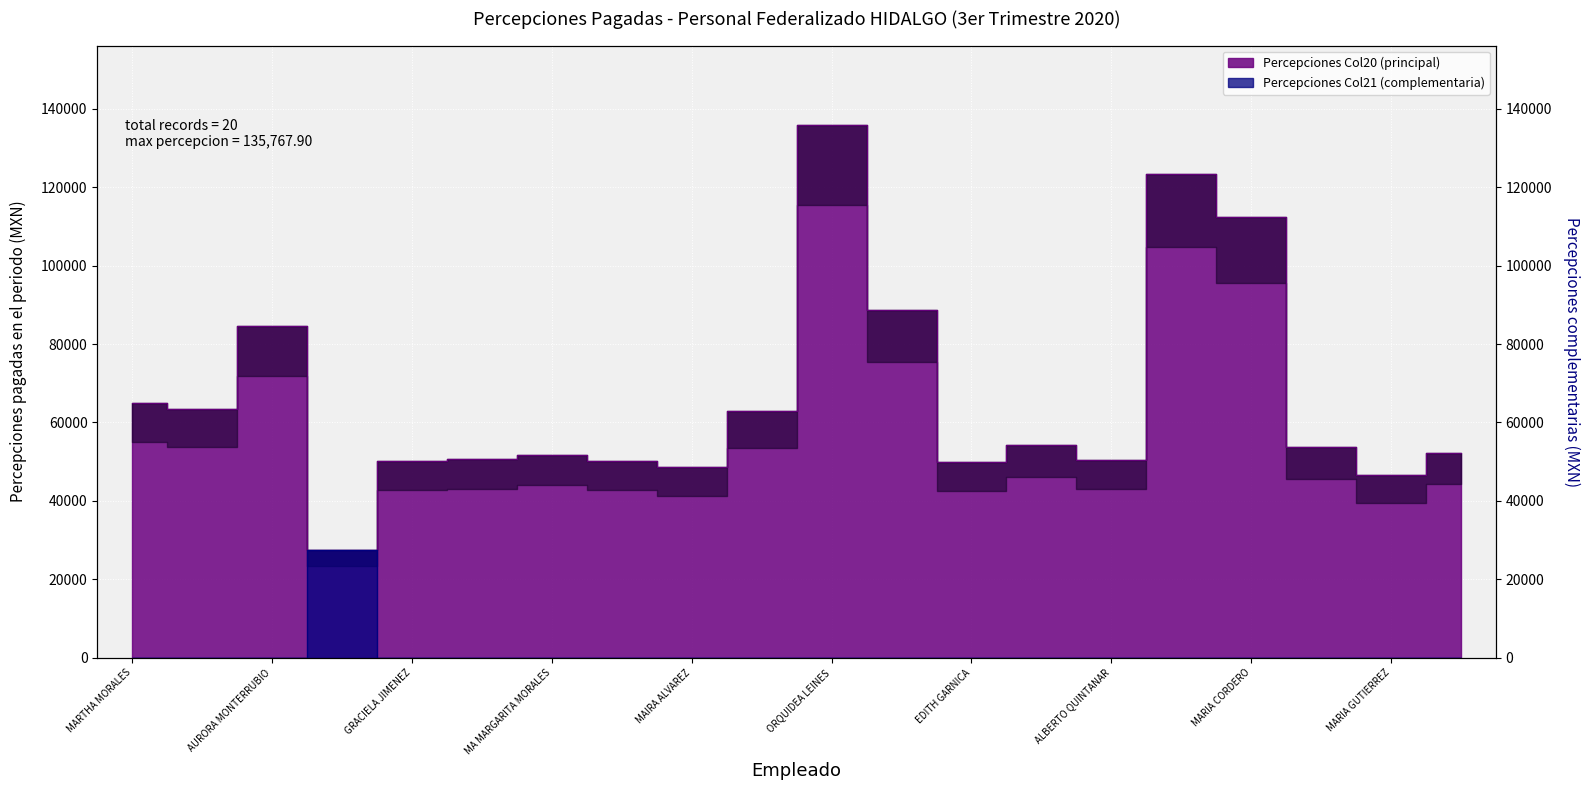

What is the label of the 9th point from the left?

MAIRA ALVAREZ